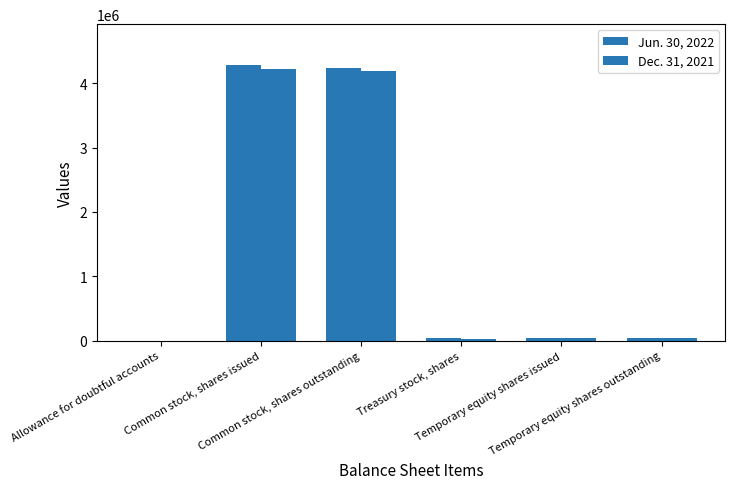

Where is Jun. 30, 2022 nearest to the value 2138694?

Common stock, shares outstanding